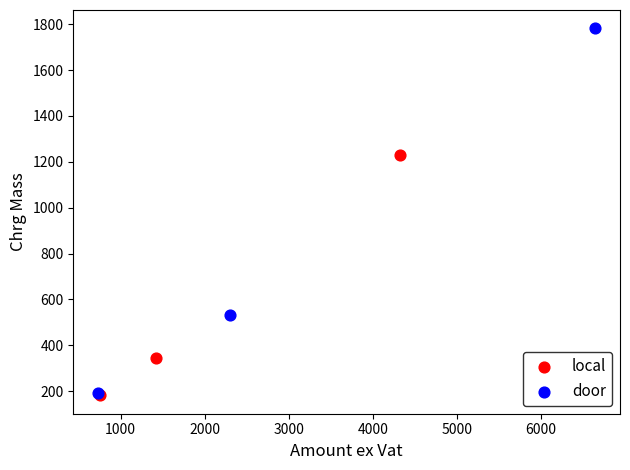

Which series reaches the maximum Y coordinate?

door